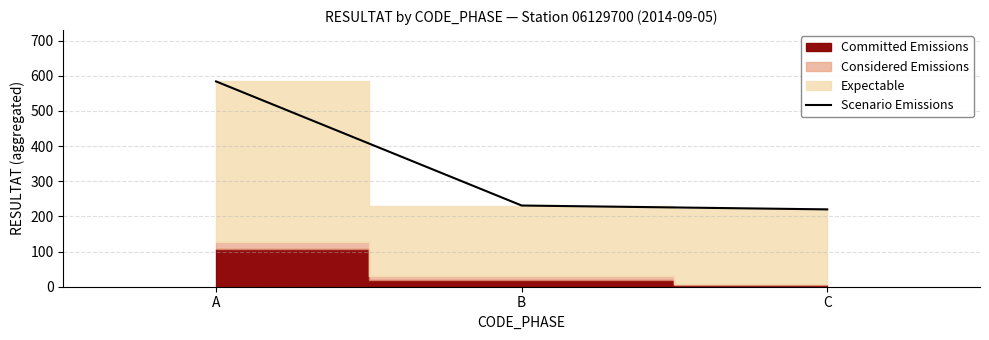

What is the change in value from A to C?

-364